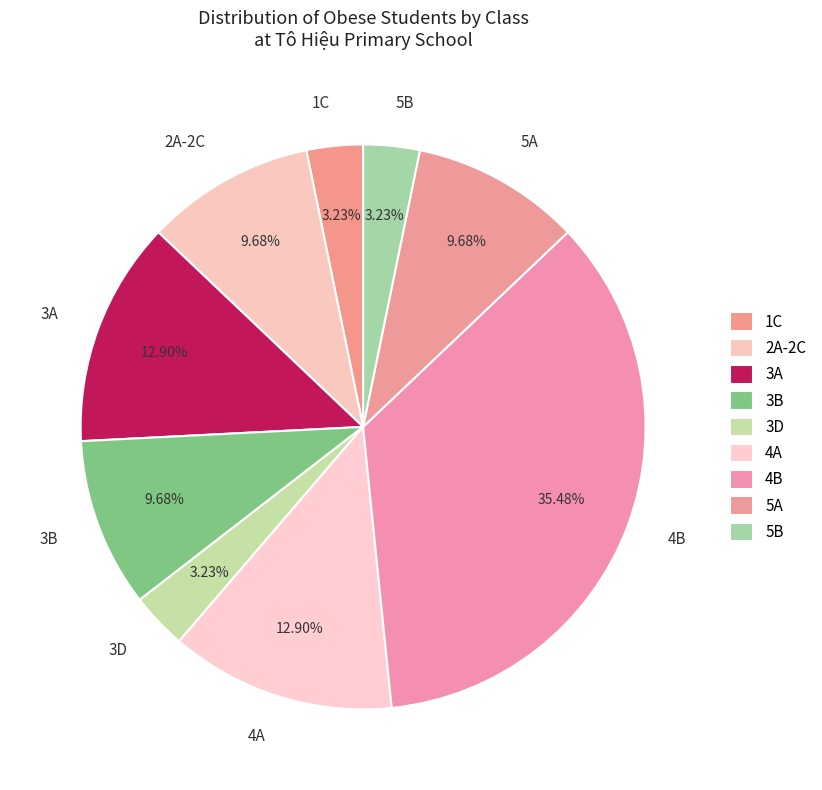

Which has a higher value, 4B or 3B?

4B